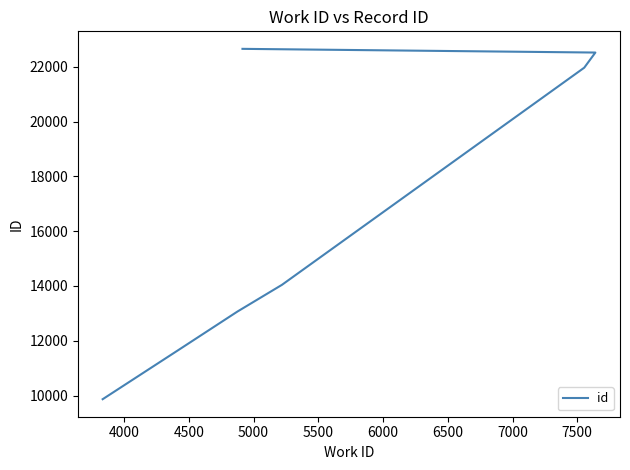

What is the value of the 5th point from the left?

21972